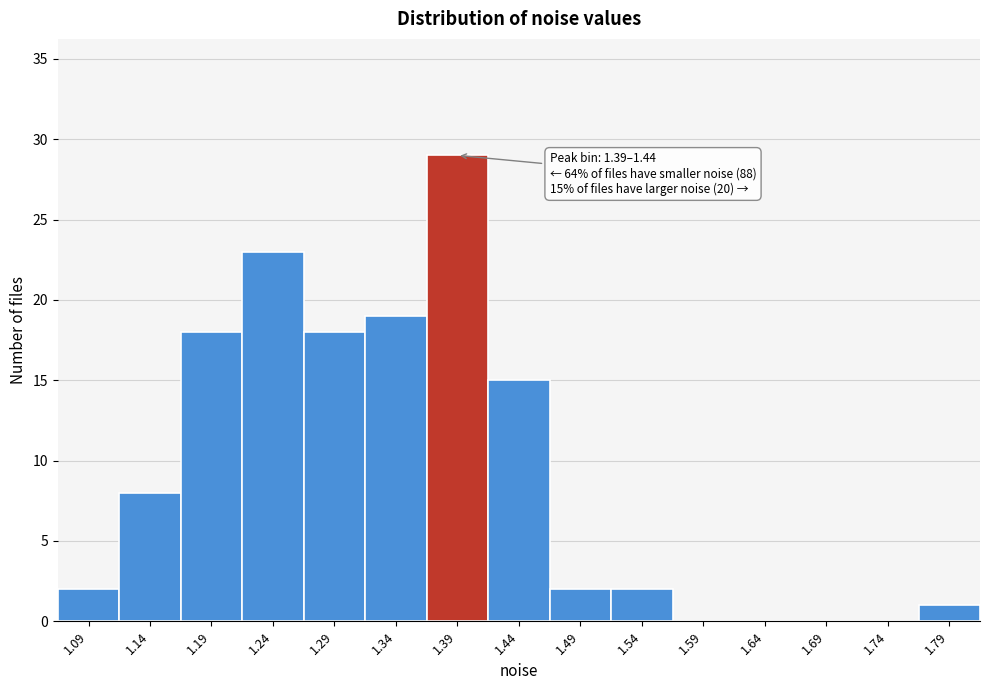

Reading left to right, what are all the values shown in this chart?

1.09=2	1.14=8	1.19=18	1.24=23	1.29=18	1.34=19	1.39=29	1.44=15	1.49=2	1.54=2	1.59=0	1.64=0	1.69=0	1.74=0	1.79=1